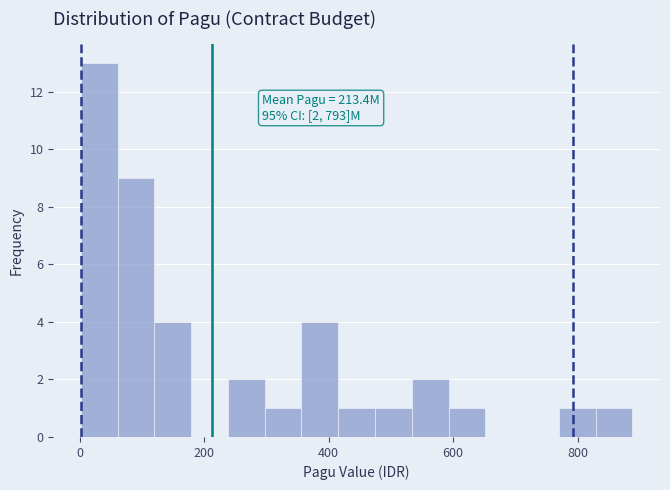

Read against the x-axis, roughly where is the centre of the tallest bar?

40